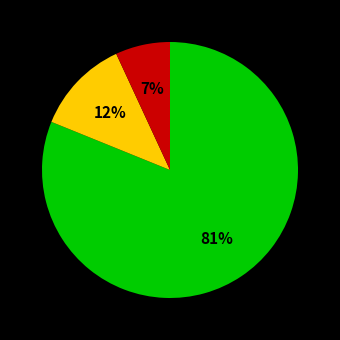

To the nearest percent, what is the difference between the largest and smallest slice percentages?

74%